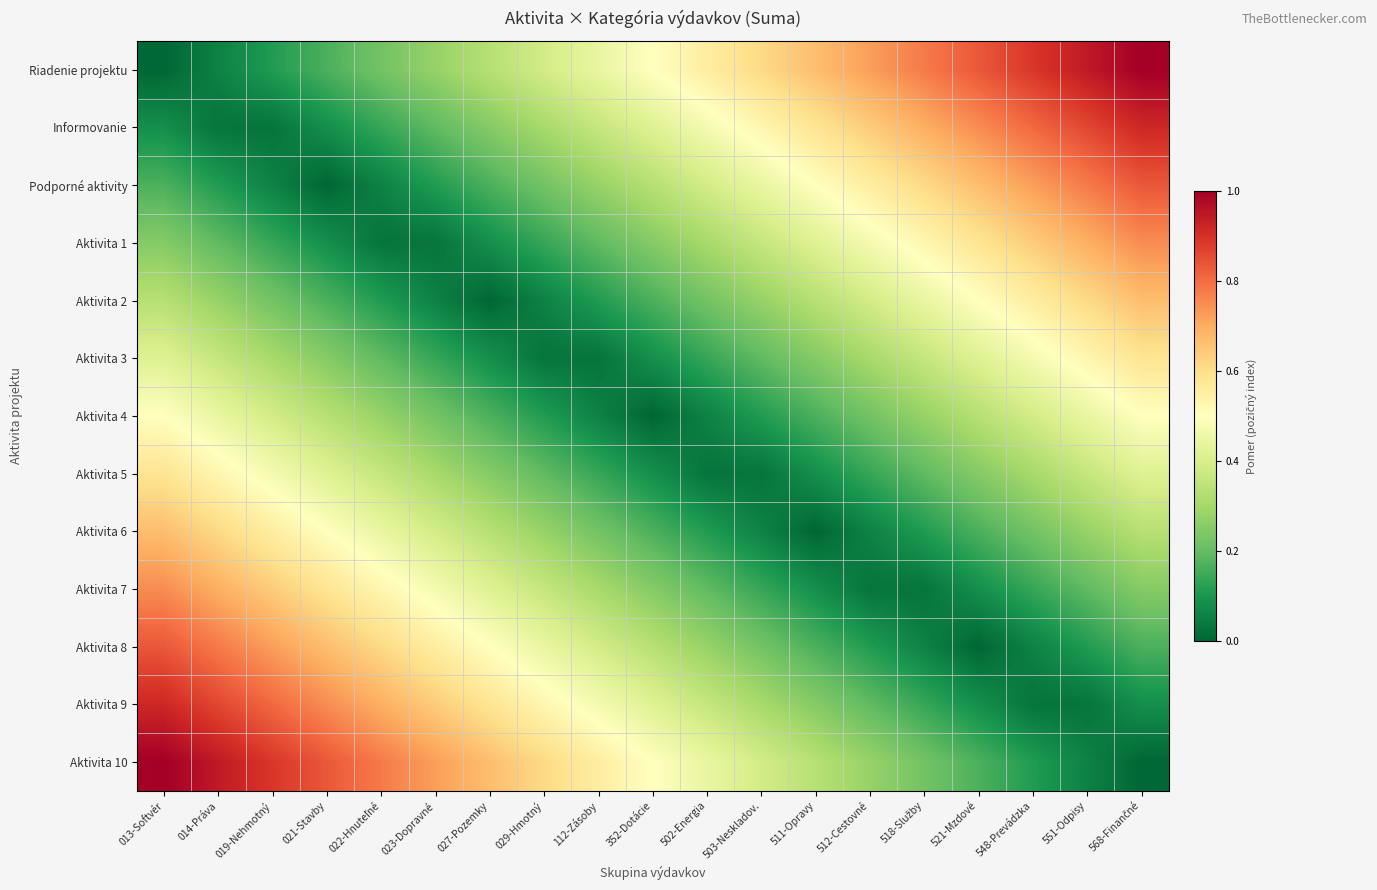

Which series has the largest range (max minus min)?

Riadenie projektu